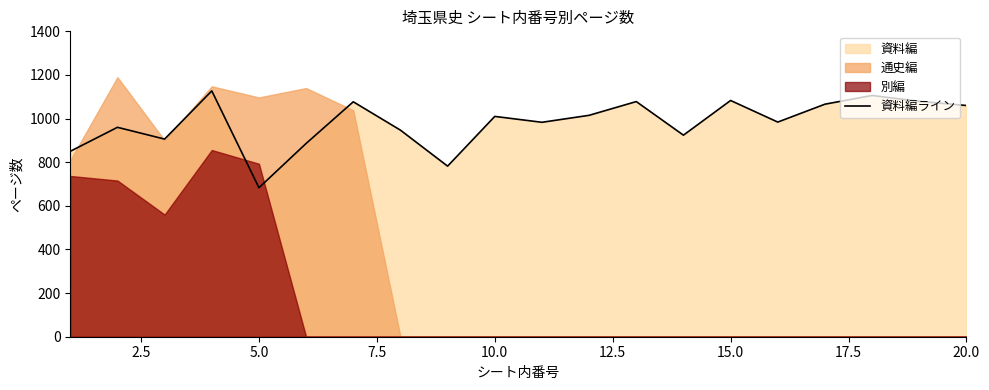

How many interior local valleys (lower than both neighbors) does the data have?

6